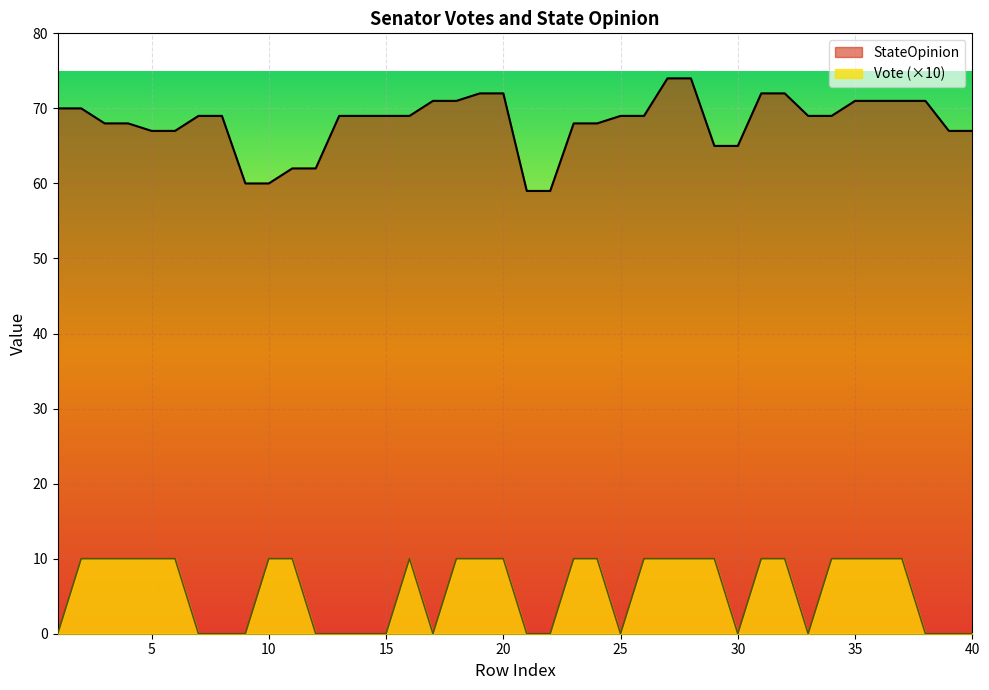

Is it true that StateOpinion equals 15 at 20?

False